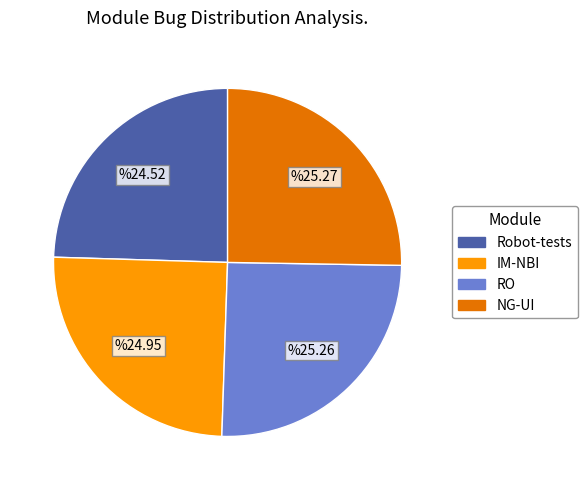

Is it true that IM-NBI is 12% of the pie?

False